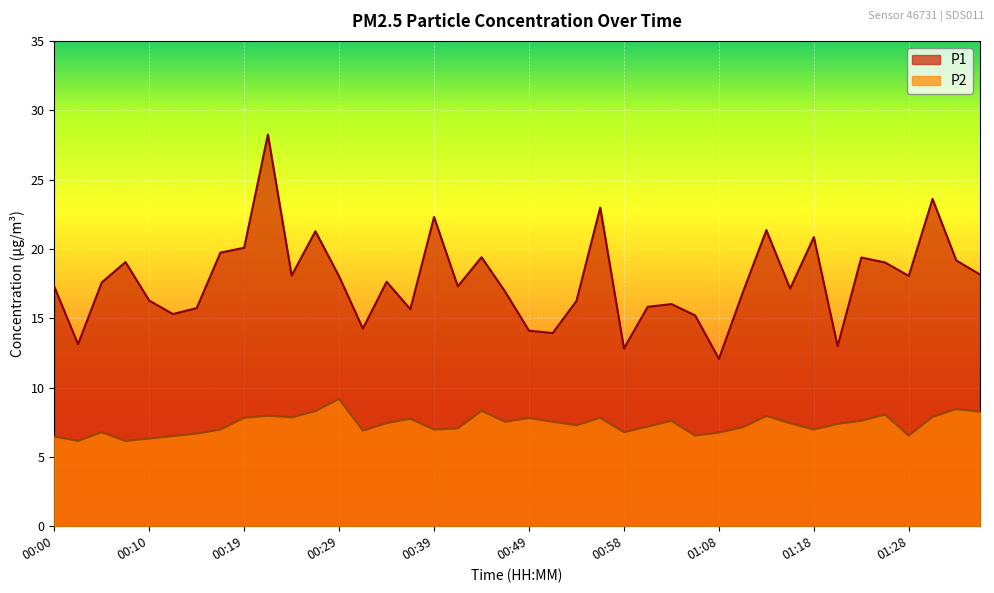

What value does the P1 series have at 00:15?

15.7